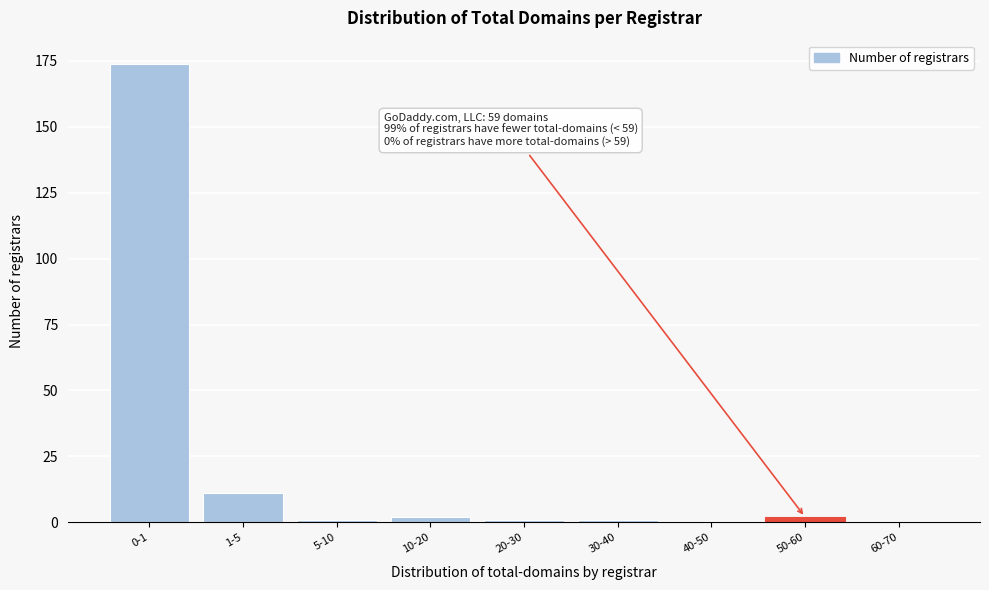

Reading left to right, what are all the values shown in this chart?

0-1=174	1-5=11	5-10=1	10-20=2	20-30=1	30-40=1	40-50=0	50-60=2	60-70=0